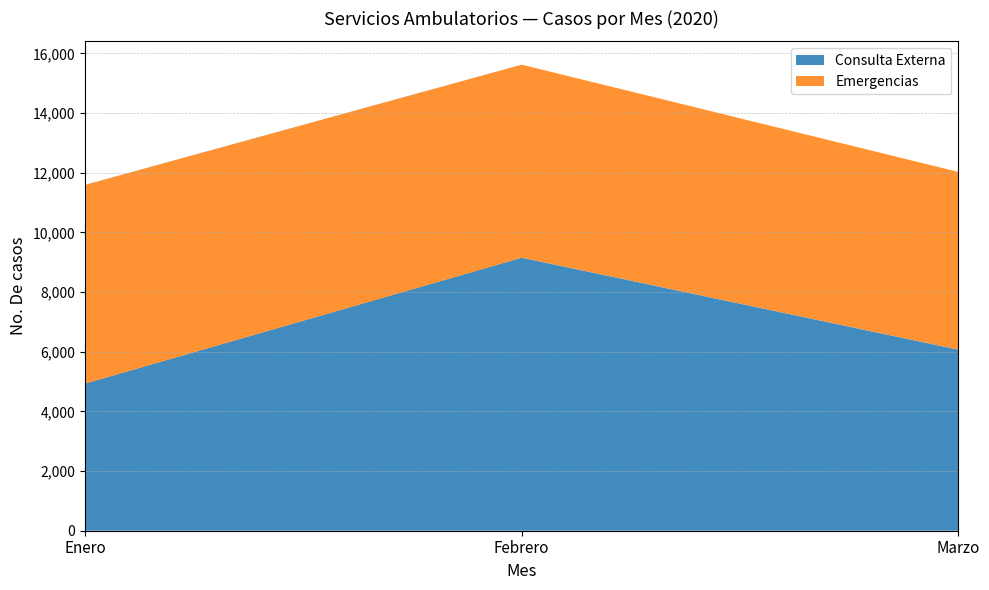

Reading left to right, list all the values displayed in this chart.

Consulta Externa: 4932	9151	6068
Emergencias: 6660	6471	5958